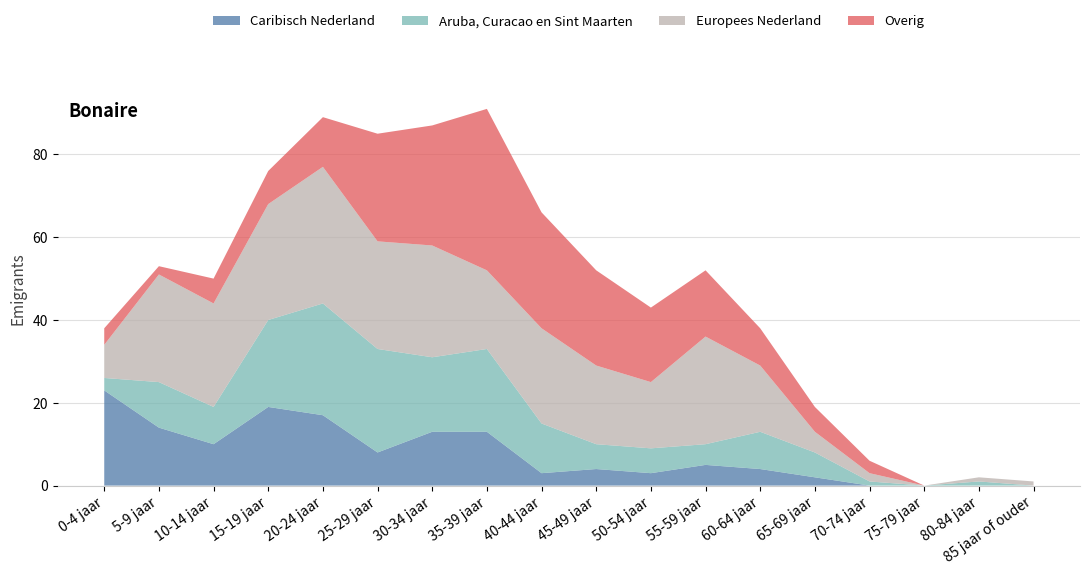

Reading left to right, list all the values displayed in this chart.

Caribisch Nederland: 23	14	10	19	17	8	13	13	3	4	3	5	4	2	0	0	0	0
Aruba, Curacao en Sint Maarten: 3	11	9	21	27	25	18	20	12	6	6	5	9	6	1	0	1	0
Europees Nederland: 8	26	25	28	33	26	27	19	23	19	16	26	16	5	2	0	1	1
Overig: 4	2	6	8	12	26	29	39	28	23	18	16	9	6	3	0	0	0